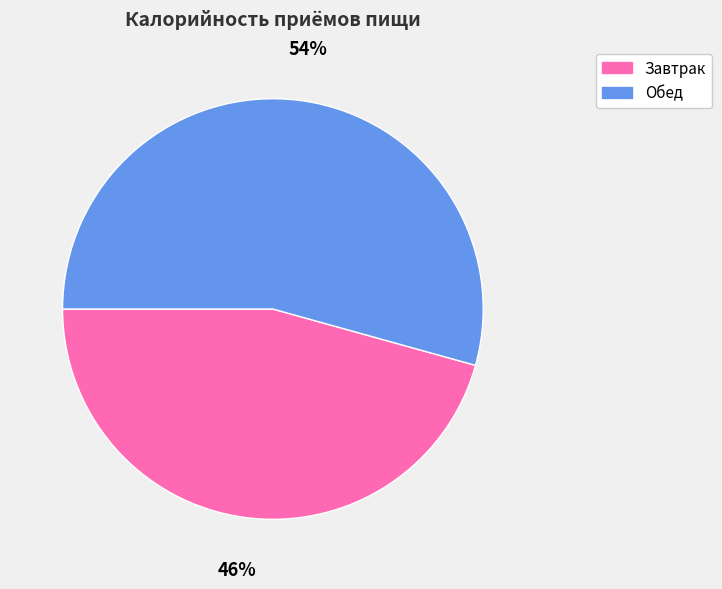

To the nearest percent, what is the combined percentage of Завтрак and Обед?

100%